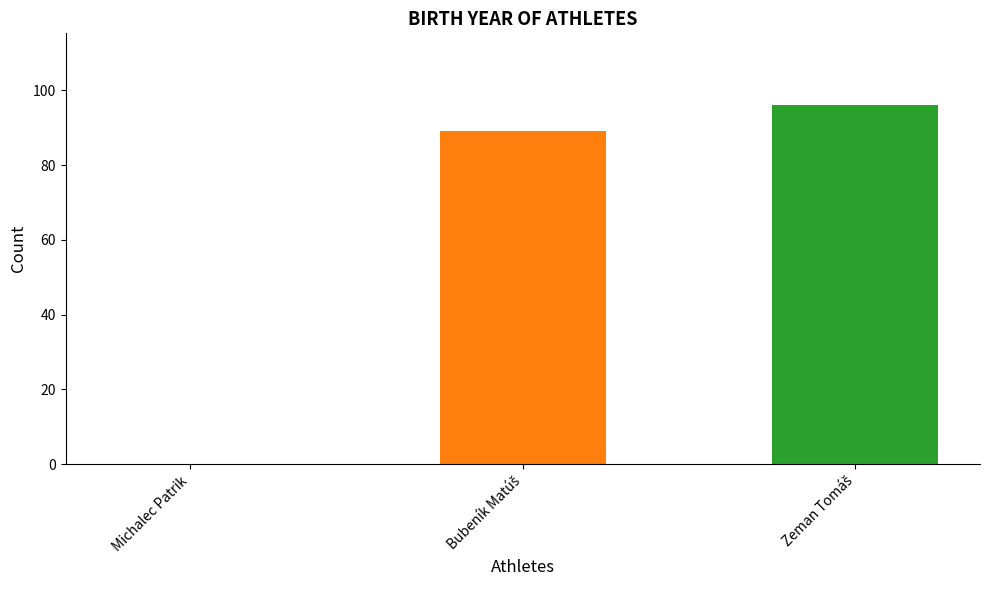

How many categories are shown in the chart?

1